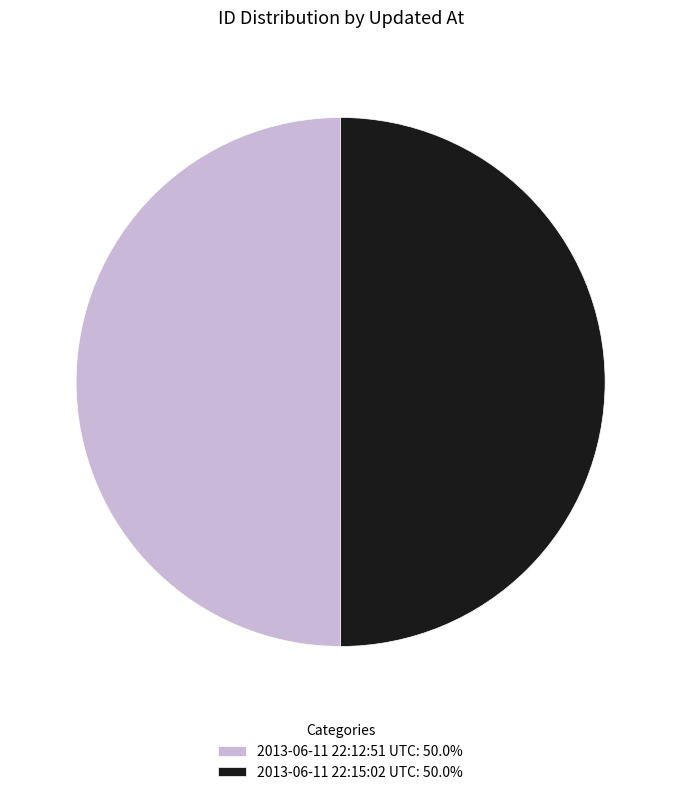

The 2013-06-11 22:15:02 UTC slice represents 59% of the pie. True or false?

False